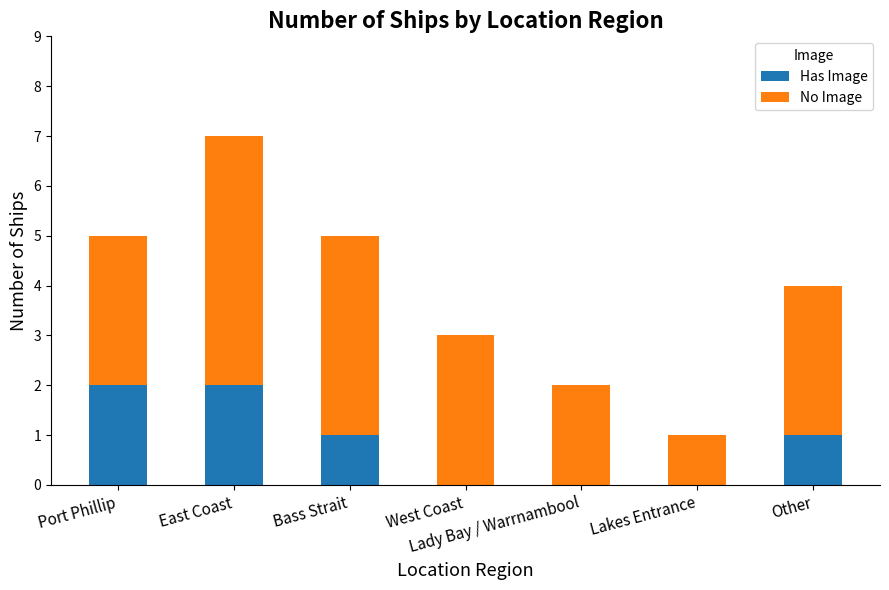

True or false: Has Image has a value of -1 at West Coast.

False